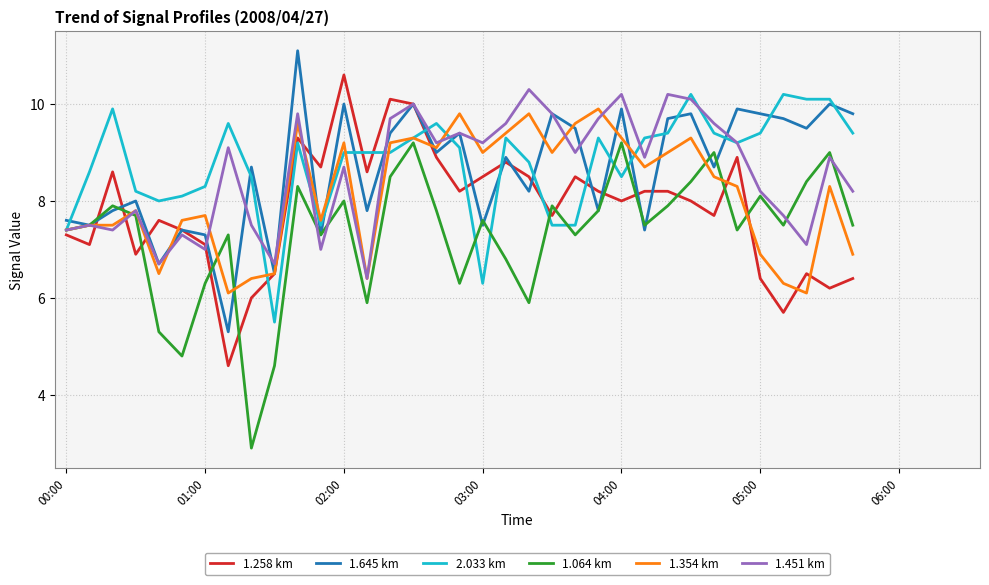

Reading left to right, what are all the values shown in this chart?

1.258 km: 7.3	7.1	8.6	6.9	7.6	7.4	7.1	4.6	6.0	6.5	9.3	8.7	10.6	8.6	10.1	10.0	8.9	8.2	8.5	8.8	8.5	7.7	8.5	8.2	8.0	8.2	8.2	8.0	7.7	8.9	6.4	5.7	6.5	6.2	6.4
1.645 km: 7.6	7.5	7.8	8.0	6.7	7.4	7.3	5.3	8.7	6.5	11.1	7.3	10.0	7.8	9.4	10.0	9.0	9.4	7.5	8.9	8.2	9.8	9.5	7.8	9.9	7.4	9.7	9.8	8.7	9.9	9.8	9.7	9.5	10.0	9.8
2.033 km: 7.4	8.6	9.9	8.2	8.0	8.1	8.3	9.6	8.5	5.5	9.2	7.5	9.0	9.0	9.0	9.3	9.6	9.1	6.3	9.3	8.8	7.5	7.5	9.3	8.5	9.3	9.4	10.2	9.4	9.2	9.4	10.2	10.1	10.1	9.4
1.064 km: 7.4	7.5	7.9	7.7	5.3	4.8	6.3	7.3	2.9	4.6	8.3	7.3	8.0	5.9	8.5	9.2	7.8	6.3	7.6	6.8	5.9	7.9	7.3	7.8	9.2	7.5	7.9	8.4	9.0	7.4	8.1	7.5	8.4	9.0	7.5
1.354 km: 7.4	7.5	7.5	7.8	6.5	7.6	7.7	6.1	6.4	6.5	9.6	7.6	9.2	6.4	9.2	9.3	9.1	9.8	9.0	9.4	9.8	9.0	9.6	9.9	9.3	8.7	9.0	9.3	8.5	8.3	6.9	6.3	6.1	8.3	6.9
1.451 km: 7.4	7.5	7.4	7.8	6.7	7.3	7.0	9.1	7.5	6.7	9.8	7.0	8.7	6.4	9.7	10.0	9.2	9.4	9.2	9.6	10.3	9.8	9.0	9.7	10.2	8.9	10.2	10.1	9.6	9.2	8.2	7.7	7.1	8.9	8.2